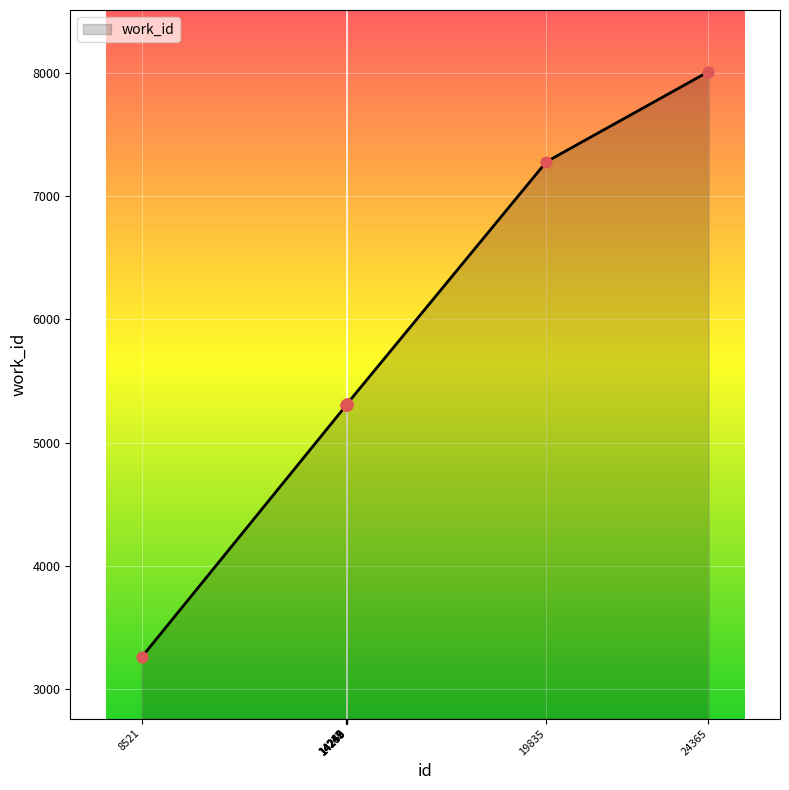

Between 14242 and 8521, which is larger?

14242